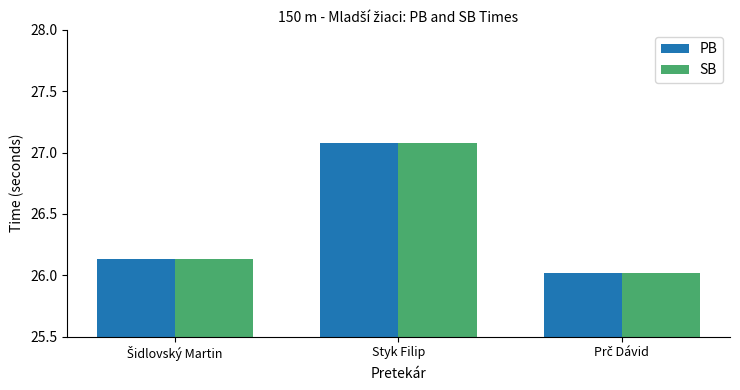

What is the maximum value for SB?

27.1